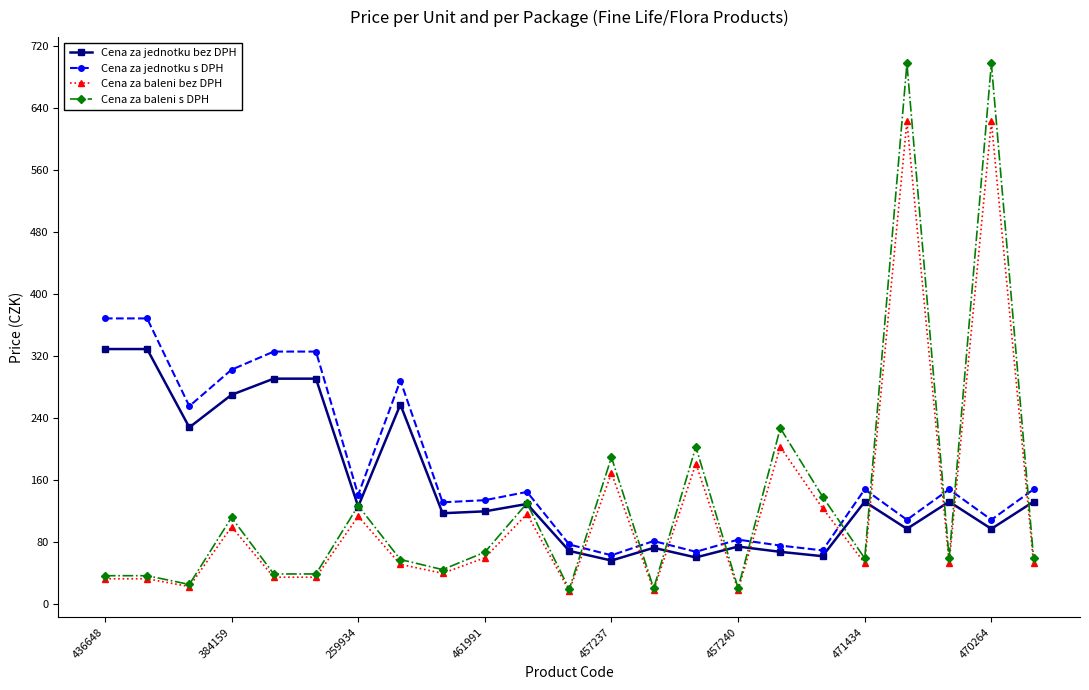

Does the chart display data point markers on the line(s)?

Yes